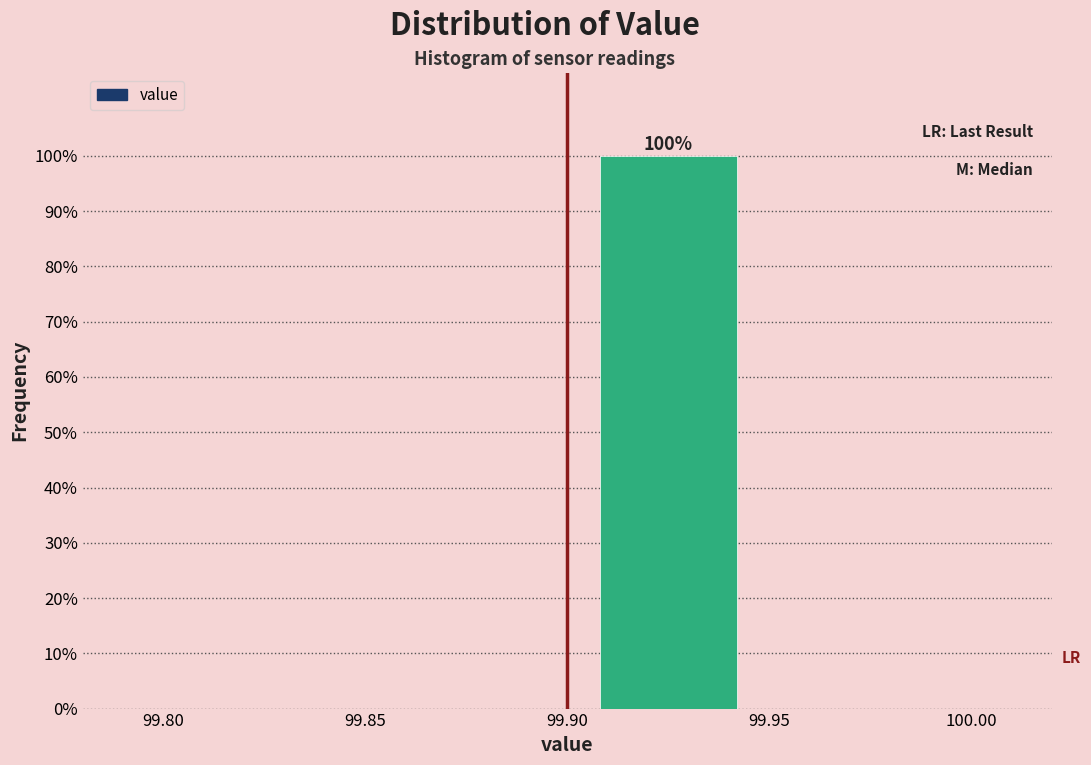

Over which range of the x-axis is the bar tallest?

99.90 to 99.95